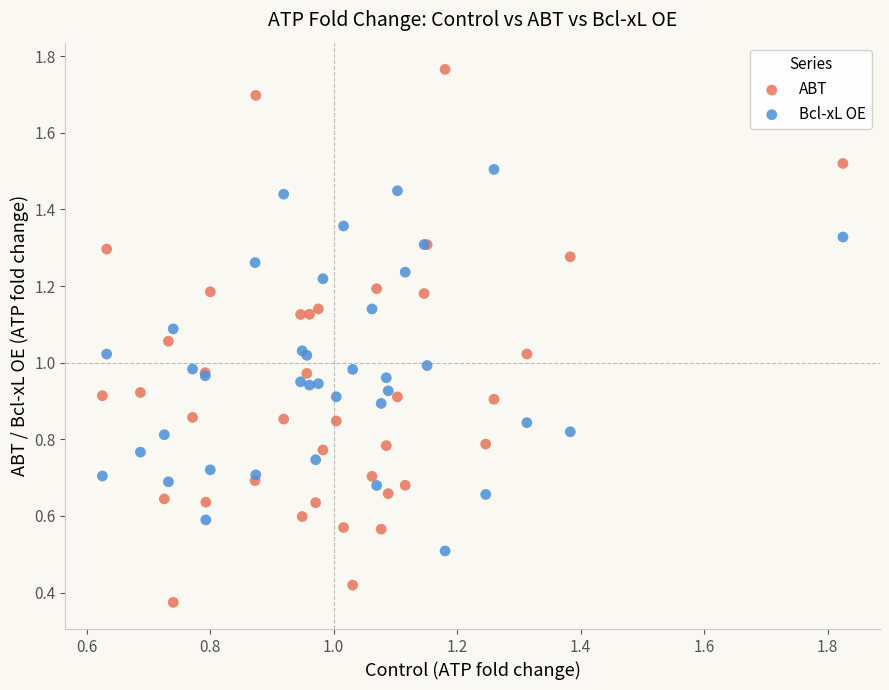

Which series contains the highest Y value?

ABT